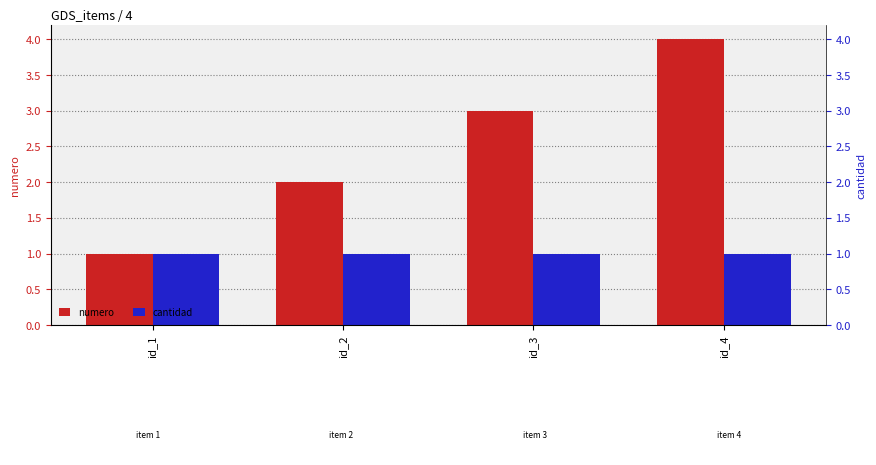

Is the value of numero at id_1 greater than the value of cantidad at id_2?

No